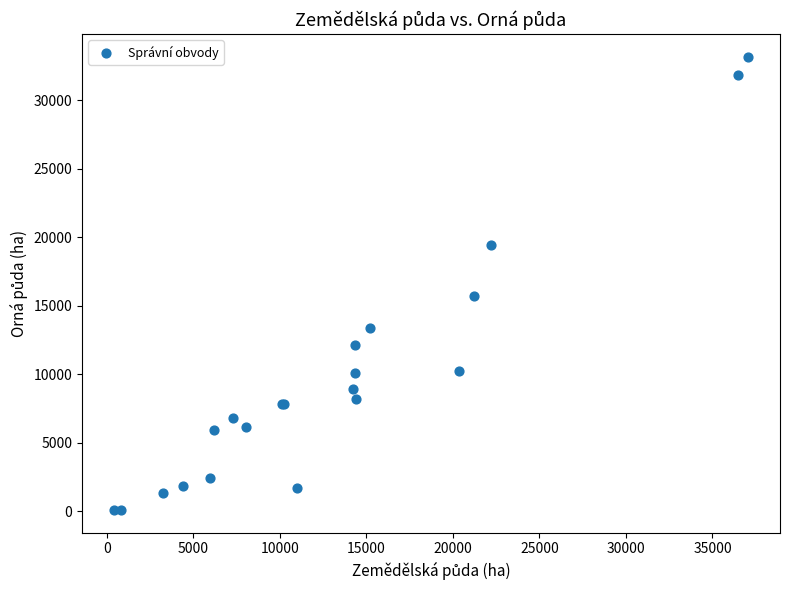

What Y value in the scatter plot is closest to 16626?

15707.7